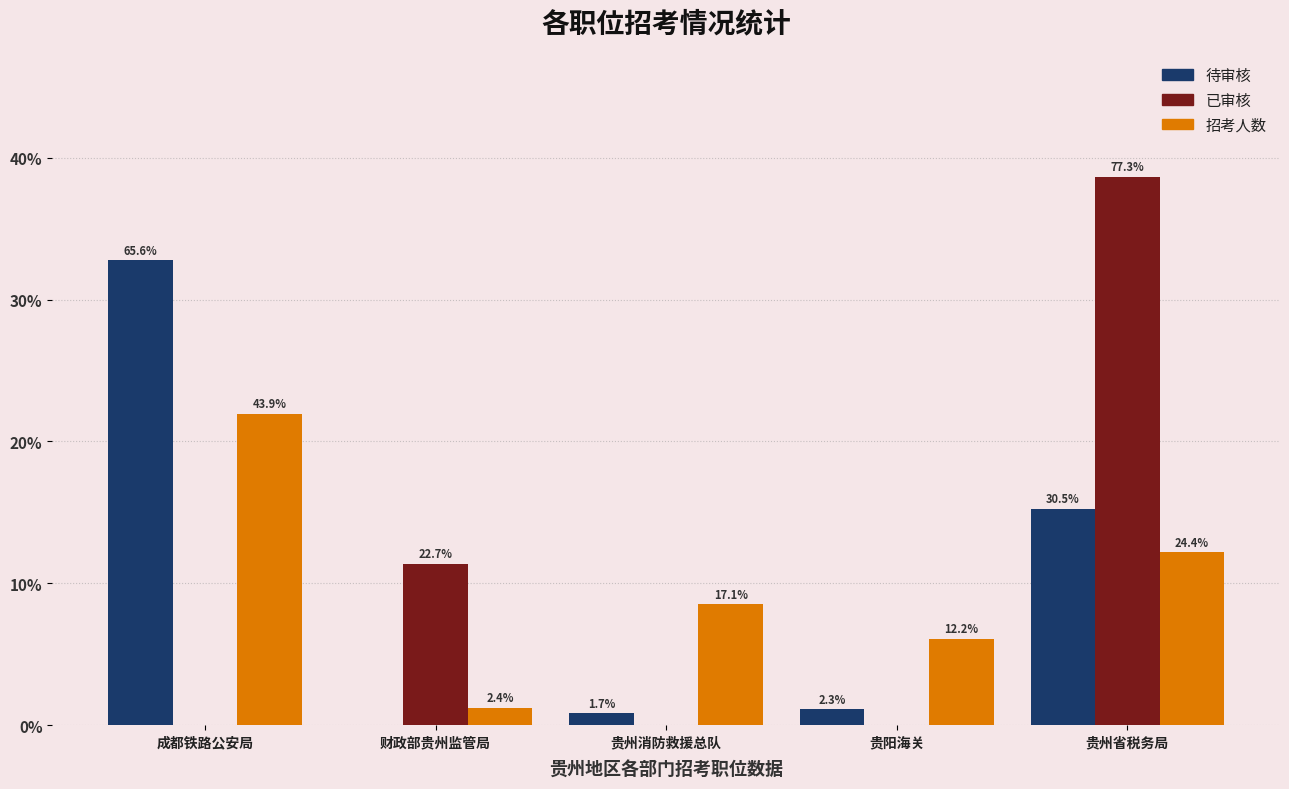

What are all the series names shown in the legend?

待审核, 已审核, 招考人数